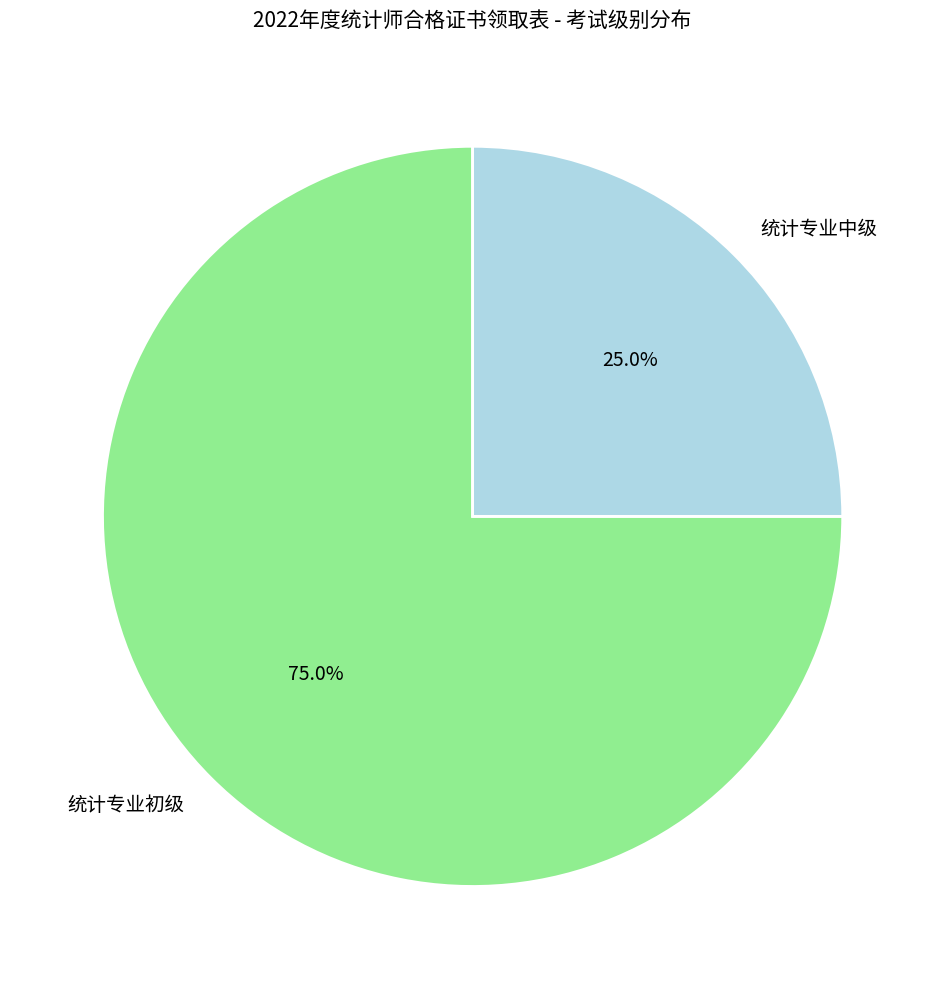

Is it true that 统计专业初级 is 75% of the pie?

True